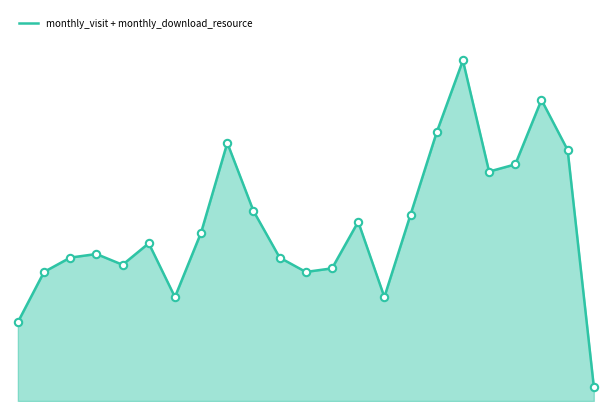

Does the chart have visible grid lines?

No